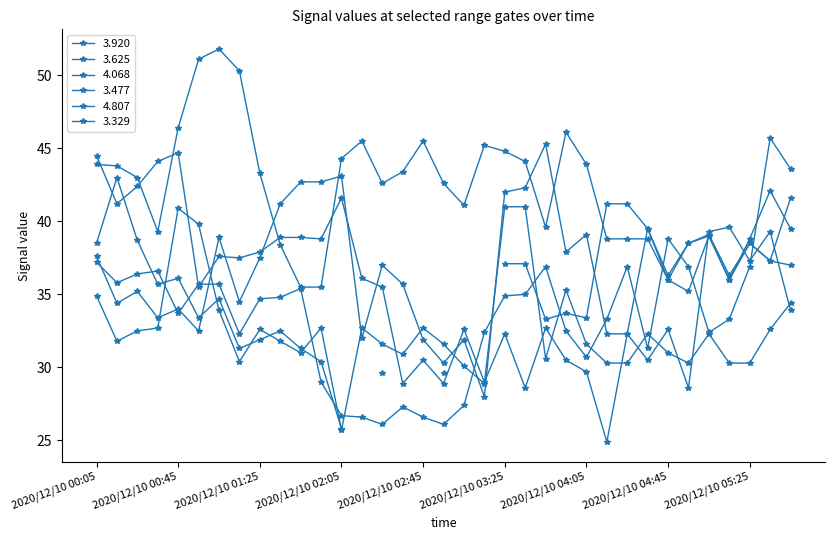

Rank the categories by 3.920 value from highest to lowest.

2020/12/10 00:45, 2020/12/10 00:05, 2020/12/10 00:35, 2020/12/10 00:25, 2020/12/10 02:05, 2020/12/10 00:15, 2020/12/10 05:15, 2020/12/10 05:05, 2020/12/10 05:35, 2020/12/10 01:35, 2020/12/10 01:45, 2020/12/10 01:55, 2020/12/10 01:25, 2020/12/10 01:05, 2020/12/10 01:15, 2020/12/10 05:25, 2020/12/10 02:15, 2020/12/10 00:55, 2020/12/10 02:25, 2020/12/10 05:45, 2020/12/10 03:45, 2020/12/10 03:05, 2020/12/10 04:45, 2020/12/10 03:25, 2020/12/10 04:25, 2020/12/10 02:45, 2020/12/10 03:55, 2020/12/10 04:35, 2020/12/10 04:05, 2020/12/10 03:15, 2020/12/10 02:35, 2020/12/10 02:55, 2020/12/10 03:35, 2020/12/10 04:55, 2020/12/10 04:15